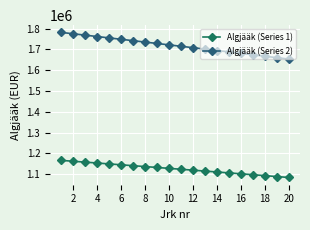

What is the difference between the maximum and minimum values in the Algjääk (Series 1) series?

82068.4